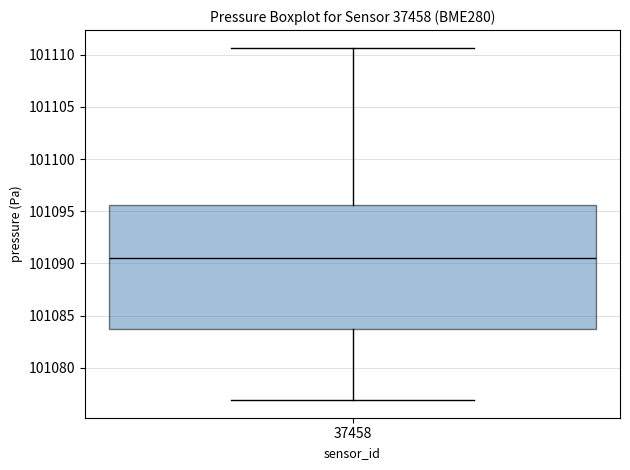

Read this box plot against the y-axis: the position of the median line, the range covered by the box, and the ends of both whiskers. The values are not printed on the chart, so give them approximately, as read against the axis.

median 101090.5, box 101083.5 to 101095.5, whiskers 101077.0 to 101110.5